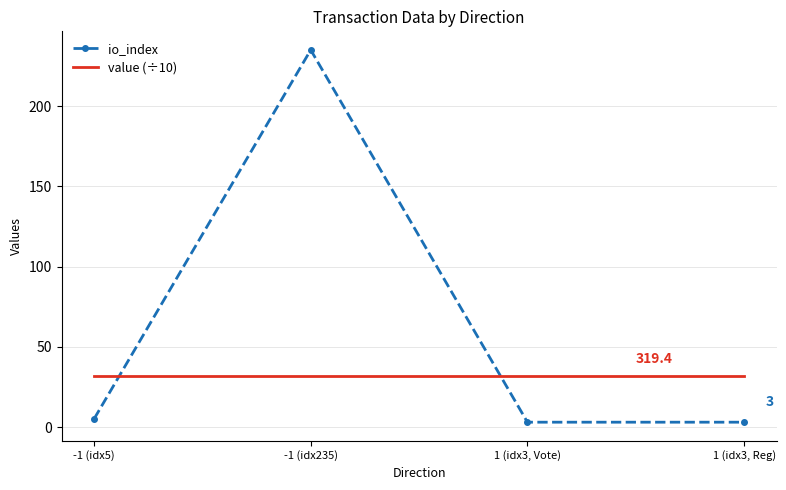

Reading left to right, transcribe all the data shown in this chart.

io_index: -1 (idx5)=5.0	-1 (idx235)=235.0	1 (idx3, Vote)=3.0	1 (idx3, Reg)=3.0
value (÷10): -1 (idx5)=31.9	-1 (idx235)=31.9	1 (idx3, Vote)=31.9	1 (idx3, Reg)=31.9